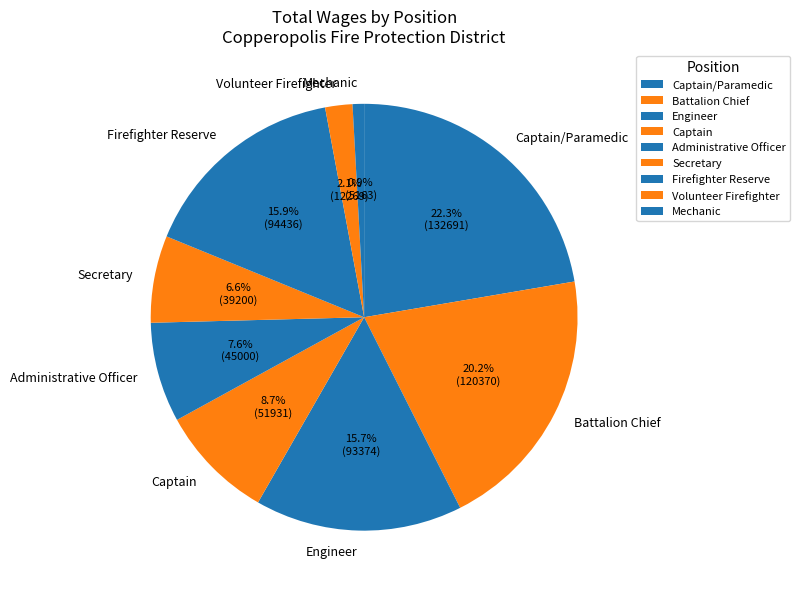

Combined, do Volunteer Firefighter and Administrative Officer account for over 50%?

No